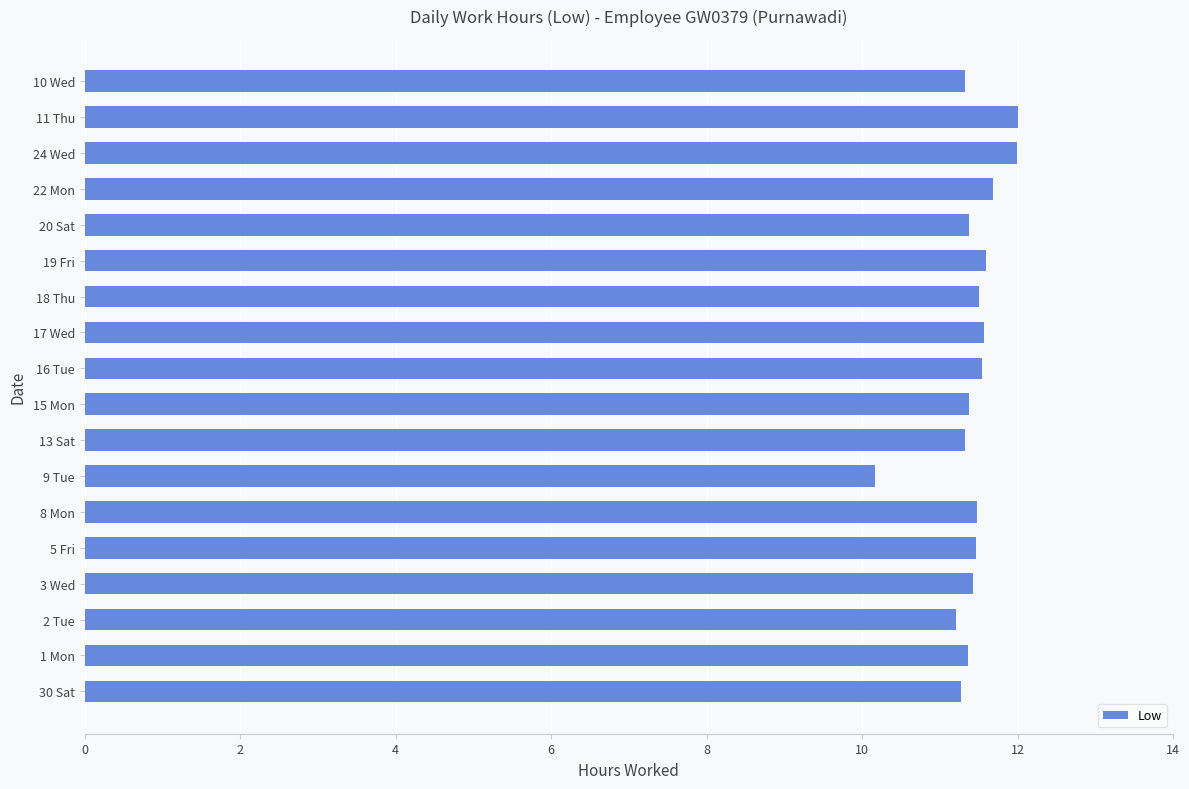

How many data points does each series have?

18